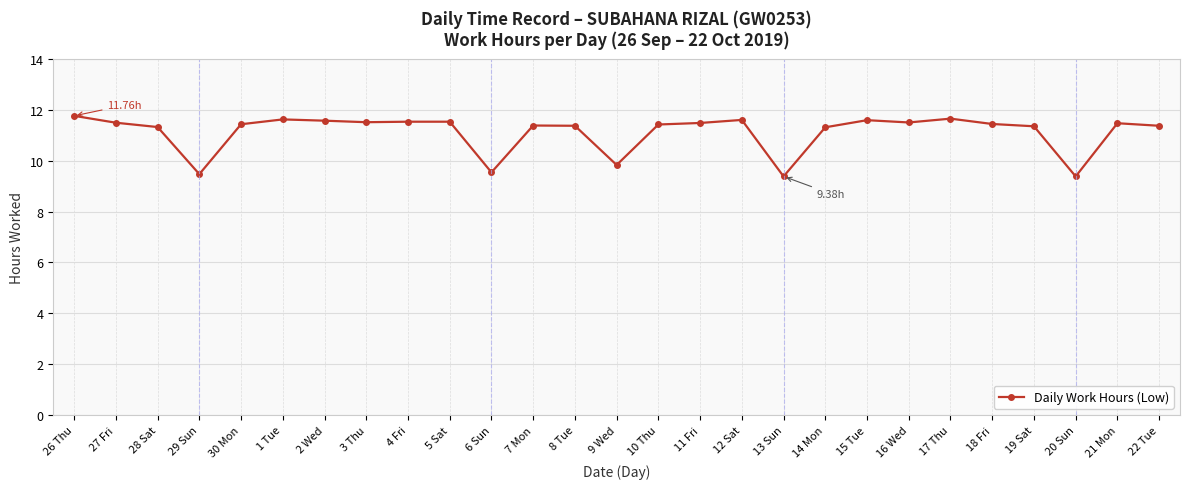

What is the difference between the maximum and minimum values?

2.4